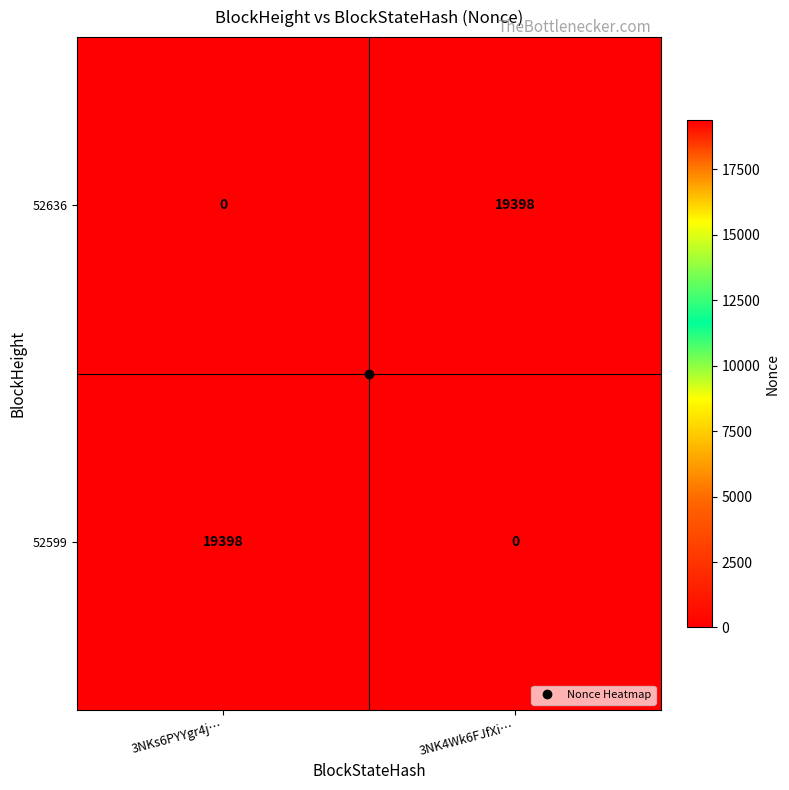

What is the average value of the 52636 series?

9699